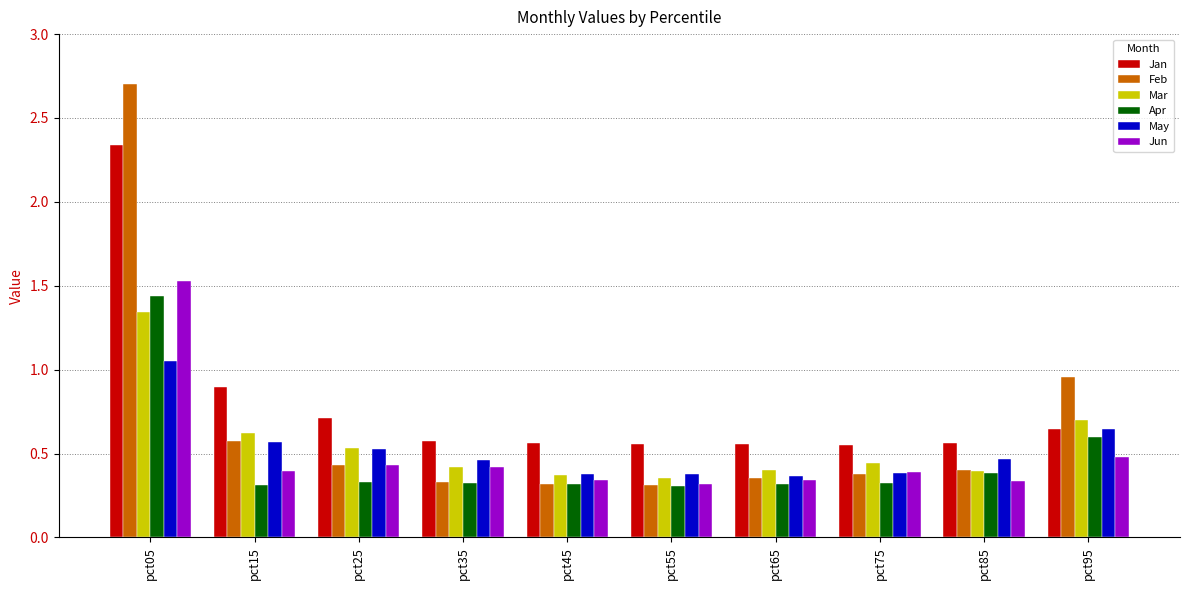

At how many categories does at least one series exceed 0?

10